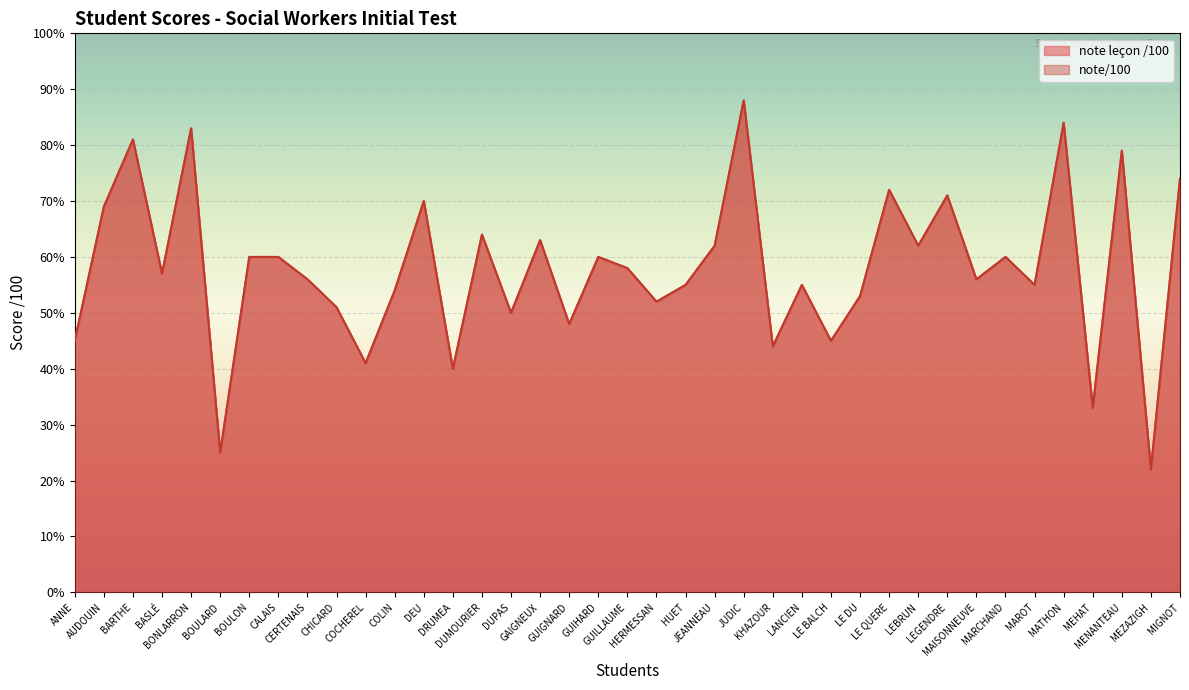

Reading right to left, extract all data points from this chart.

note leçon /100: MIGNOT=74	MEZAZIGH=22	MENANTEAU=79	MEHAT=33	MATHON=84	MAROT=55	MARCHAND=60	MAISONNEUVE=56	LEGENDRE=71	LEBRUN=62	LE QUERE=72	LE DU=53	LE BALCH=45	LANCIEN=55	KHAZOUR=44	JUDIC=88	JEANNEAU=62	HUET=55	HERMESSAN=52	GUILLAUME=58	GUIHARD=60	GUIGNARD=48	GAIGNEUX=63	DUPAS=50	DUMOURIER=64	DRUMEA=40	DEU=70	COLIN=54	COCHEREL=41	CHICARD=51	CERTENAIS=56	CALAIS=60	BOULON=60	BOULARD=25	BONLARRON=83	BASLÉ=57	BARTHE=81	AUDOUIN=69	ANNE=45
note/100: MIGNOT=74	MEZAZIGH=22	MENANTEAU=79	MEHAT=33	MATHON=84	MAROT=55	MARCHAND=60	MAISONNEUVE=56	LEGENDRE=71	LEBRUN=62	LE QUERE=72	LE DU=53	LE BALCH=45	LANCIEN=55	KHAZOUR=44	JUDIC=88	JEANNEAU=62	HUET=55	HERMESSAN=52	GUILLAUME=58	GUIHARD=60	GUIGNARD=48	GAIGNEUX=63	DUPAS=50	DUMOURIER=64	DRUMEA=40	DEU=70	COLIN=54	COCHEREL=41	CHICARD=51	CERTENAIS=56	CALAIS=60	BOULON=60	BOULARD=25	BONLARRON=83	BASLÉ=57	BARTHE=81	AUDOUIN=69	ANNE=45